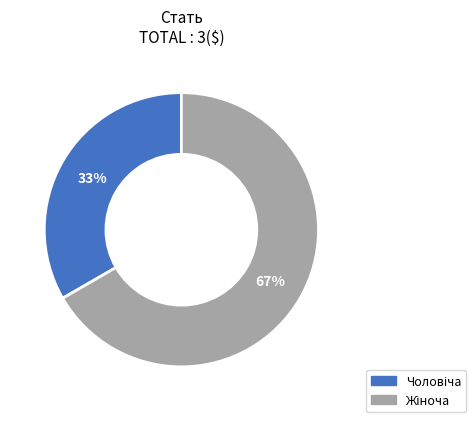

To the nearest percent, what is the average slice percentage?

50%